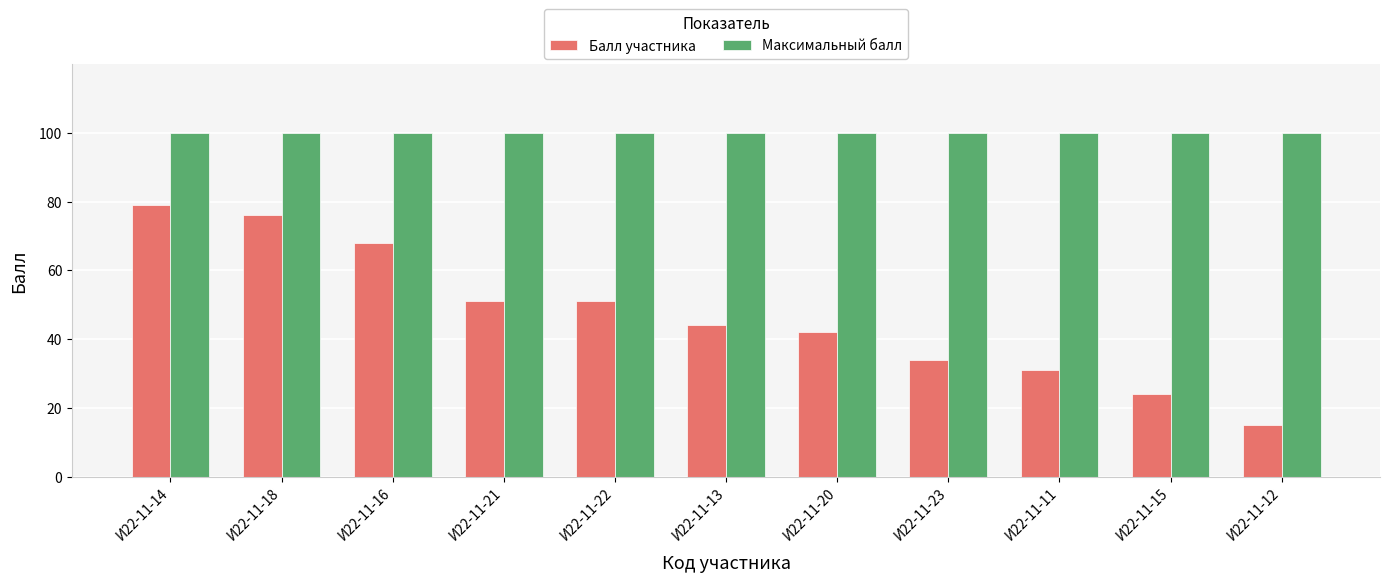

What are all the series names shown in the legend?

Балл участника, Максимальный балл